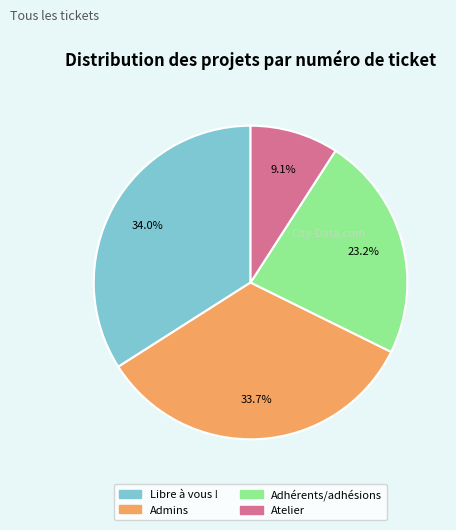

To the nearest percent, what is the difference between the largest and smallest slice percentages?

25%